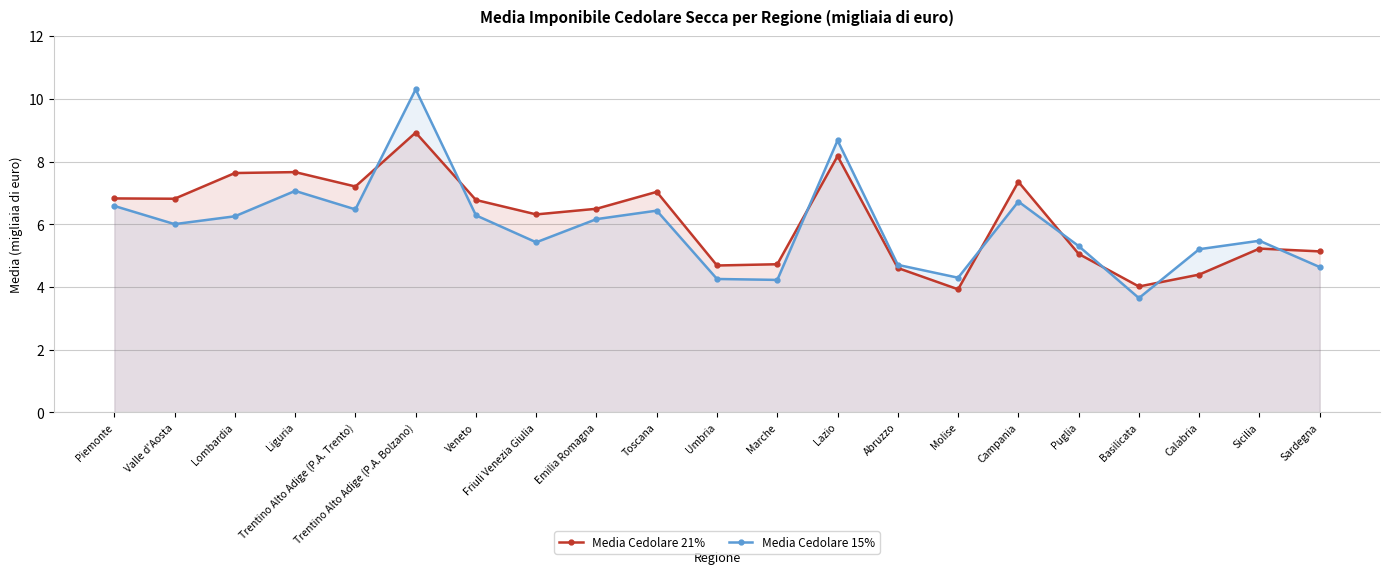

Where is the first local minimum for Media Cedolare 21%?

Valle d'Aosta